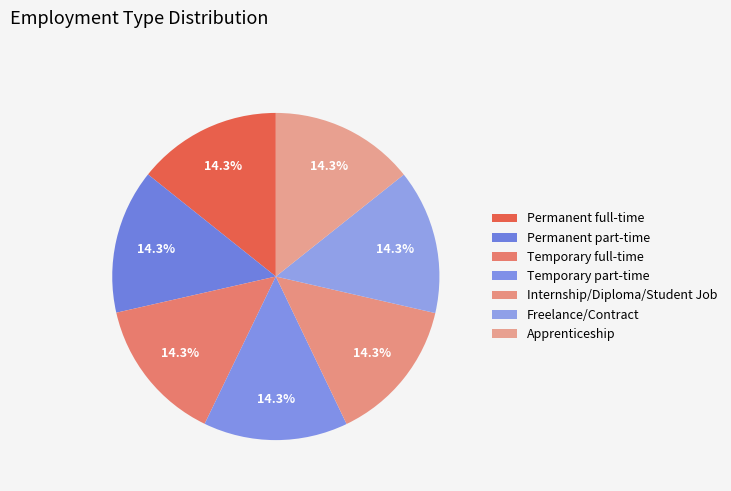

Rank the categories by value from highest to lowest.

Apprenticeship, Freelance/Contract, Internship/Diploma/Student Job, Temporary part-time, Temporary full-time, Permanent part-time, Permanent full-time